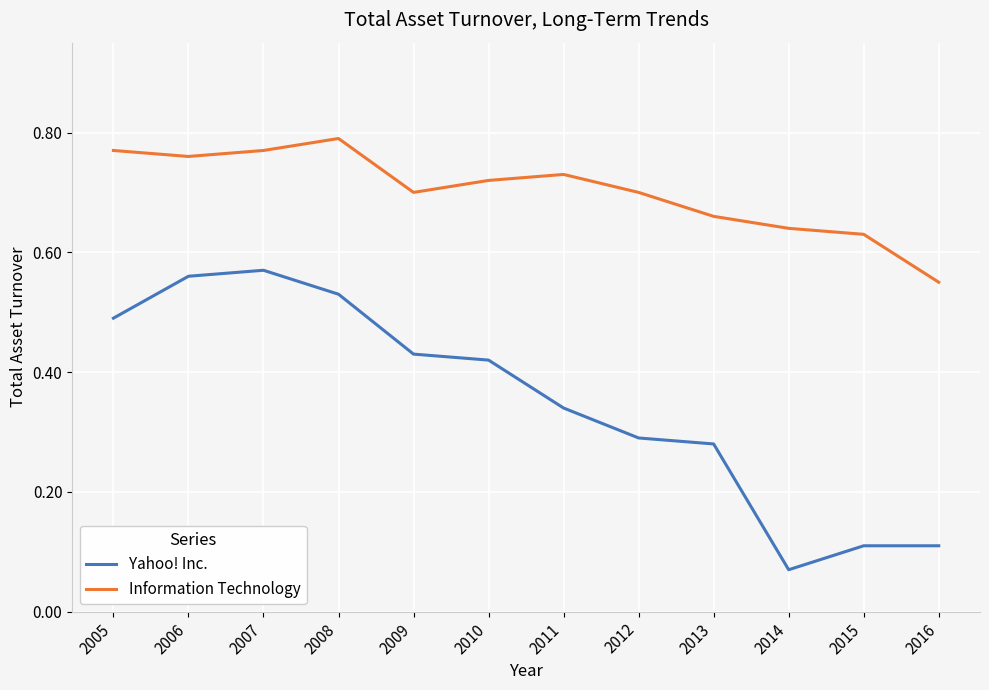

Is the value of Information Technology at 2016 greater than the value of Yahoo! Inc. at 2014?

Yes